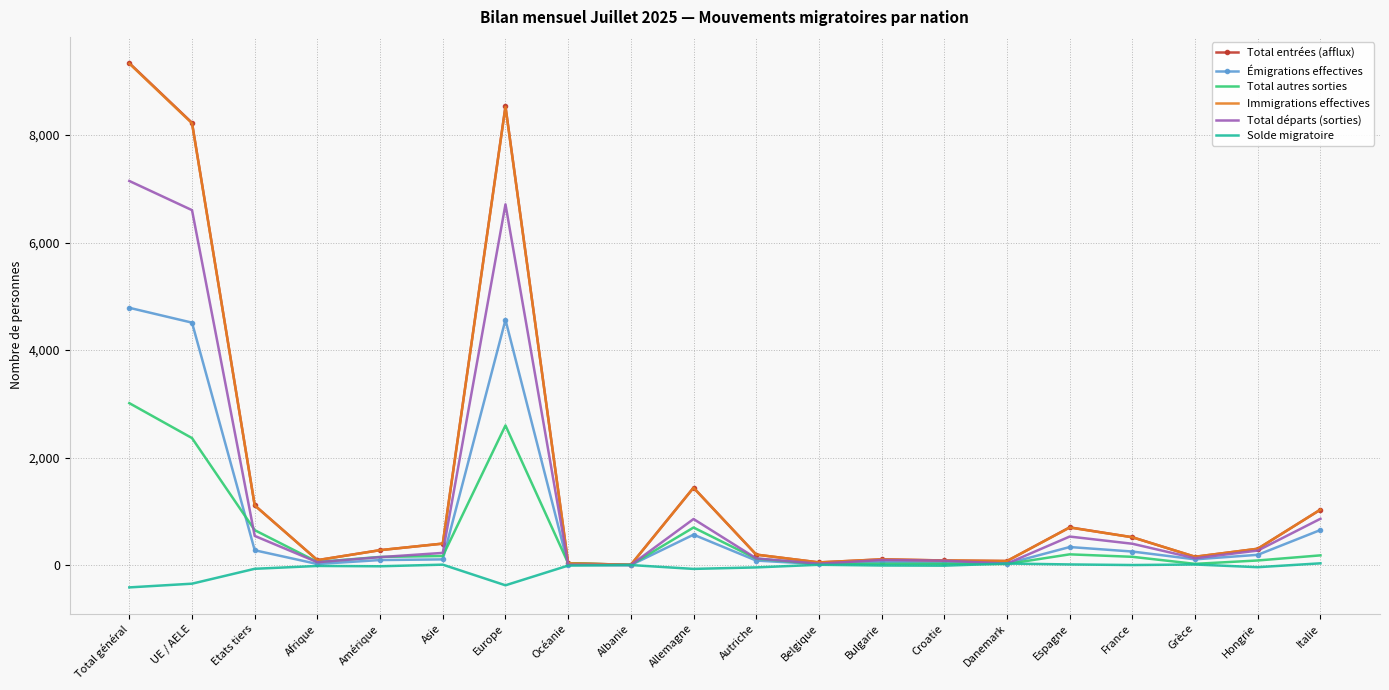

What is the difference between the Immigrations effectives values at Océanie and Espagne?

665